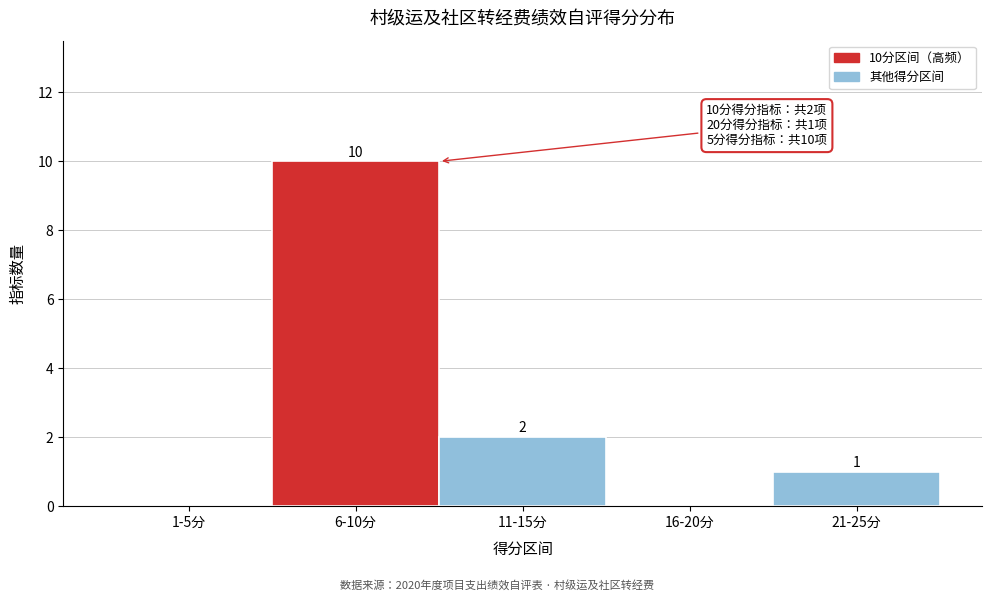

Reading right to left, list all the values displayed in this chart.

21-25分=1	16-20分=0	11-15分=2	6-10分=10	1-5分=0